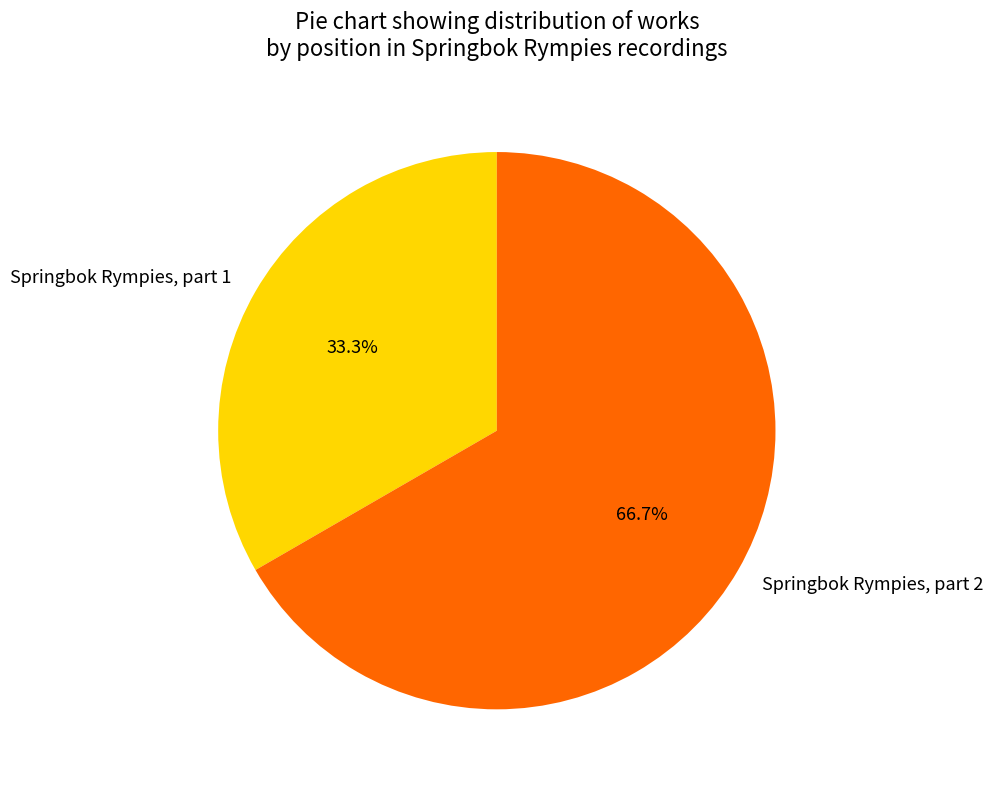

Which slice is the largest?

Springbok Rympies, part 2